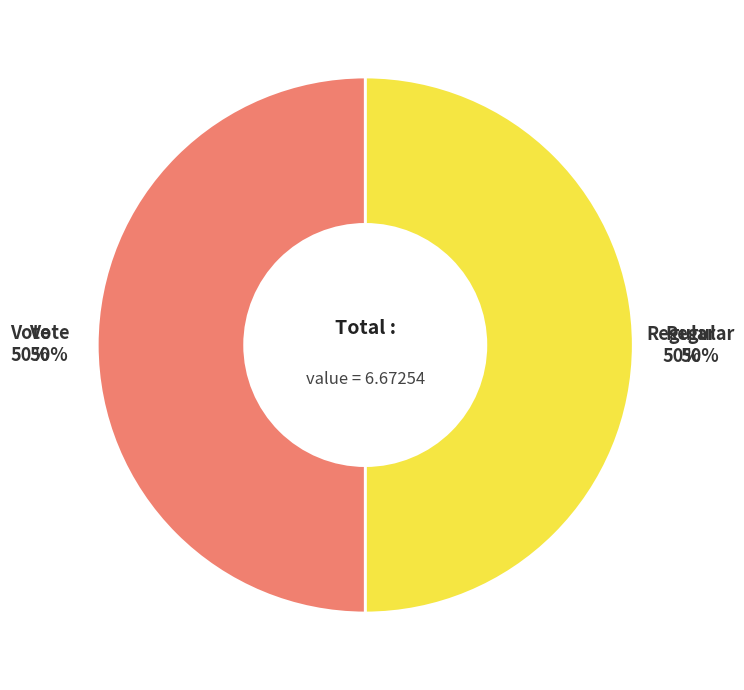

Which category accounts for the majority?

Vote (io_index=2)